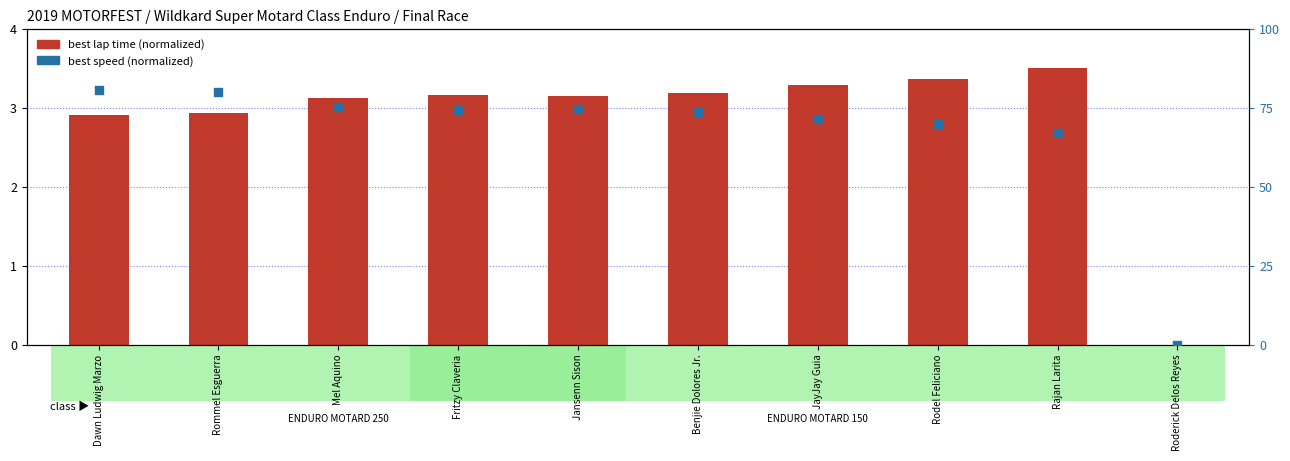

At how many categories does at least one series exceed 2?

9